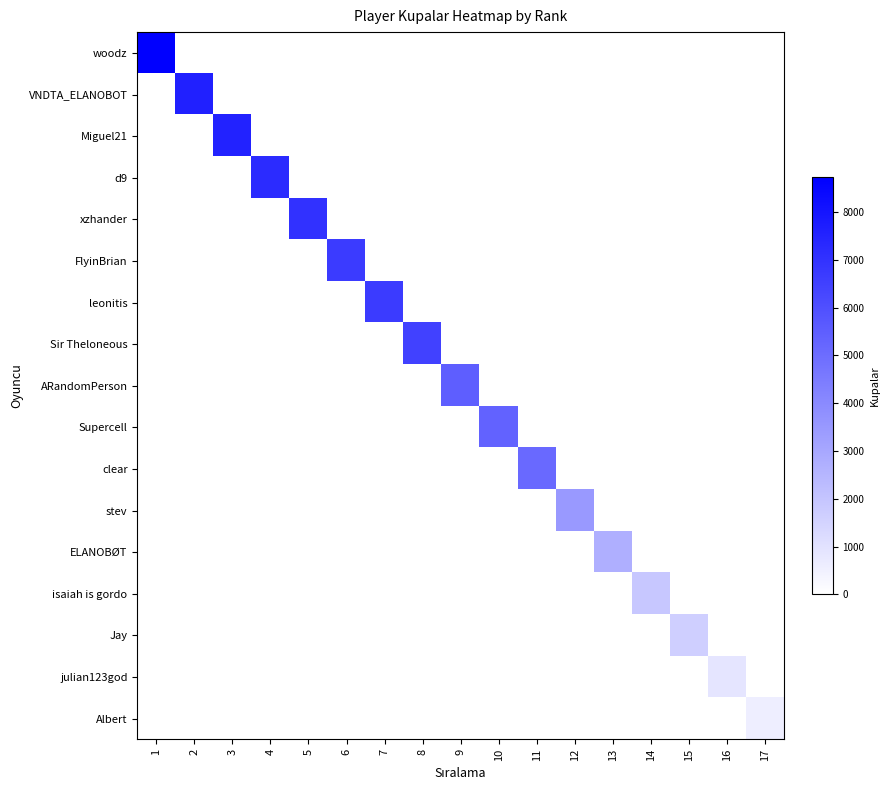

How many data points does each series have?

17